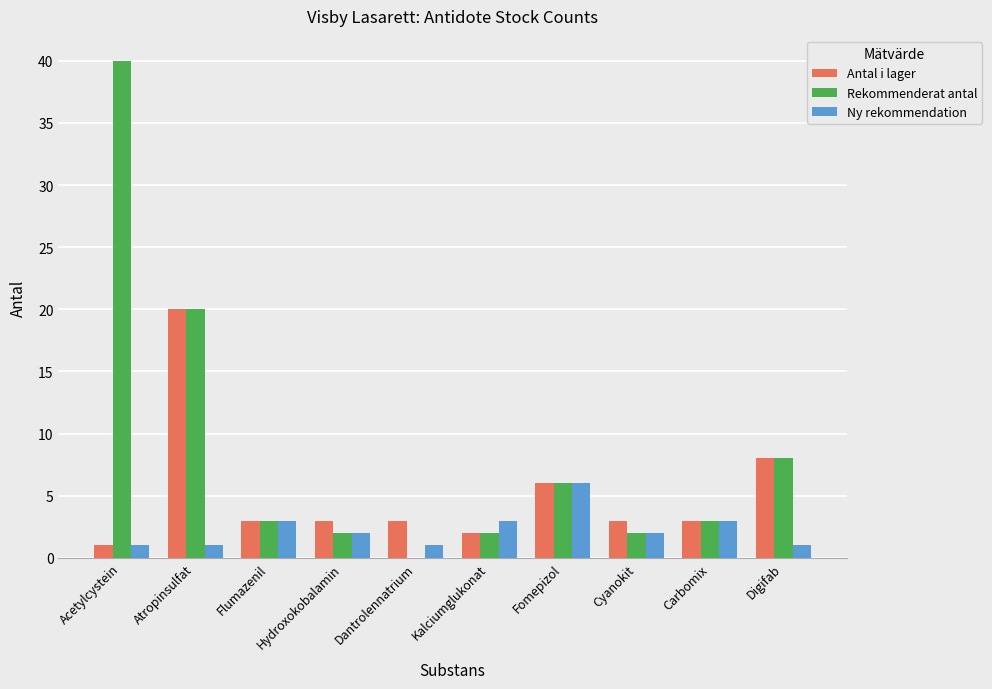

Which series has the widest spread of values?

Rekommenderat antal